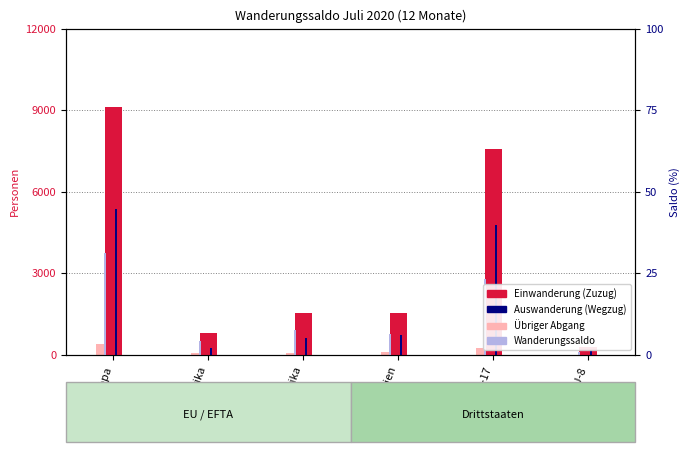

Reading right to left, transcribe all the data shown in this chart.

Einwanderung (Zuzug): 294	7571	1538	1547	792	9125
Auswanderung (Wegzug): 195	4793	745	617	261	5352
Übriger Abgang: 14	268	104	89	79	398
Wanderungssaldo: 100	2789	761	905	505	3737